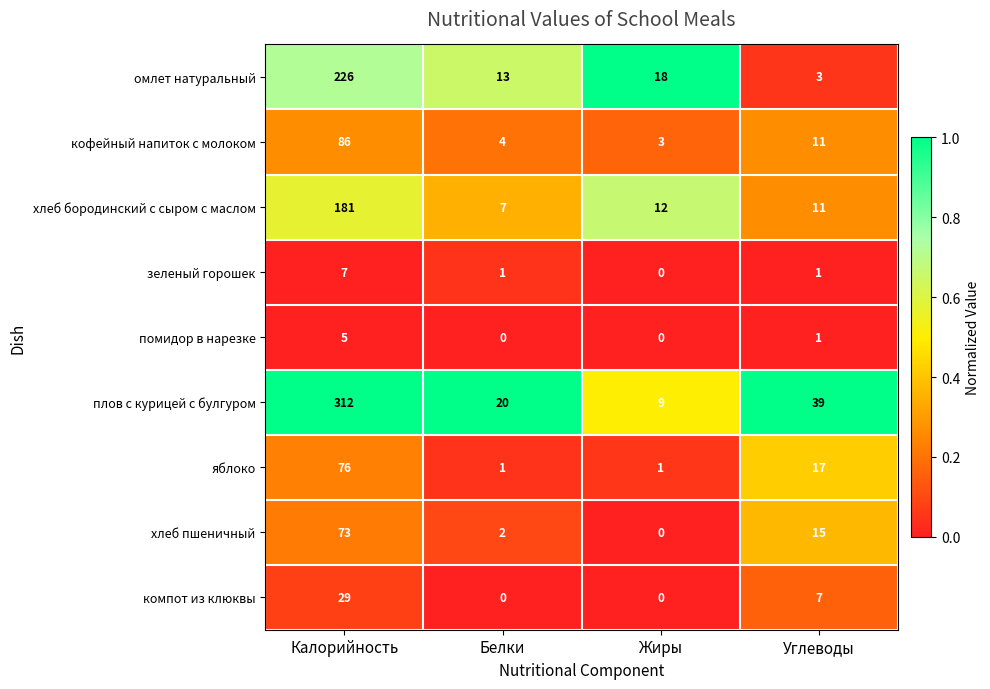

What is the sum of all хлеб пшеничный values?

90